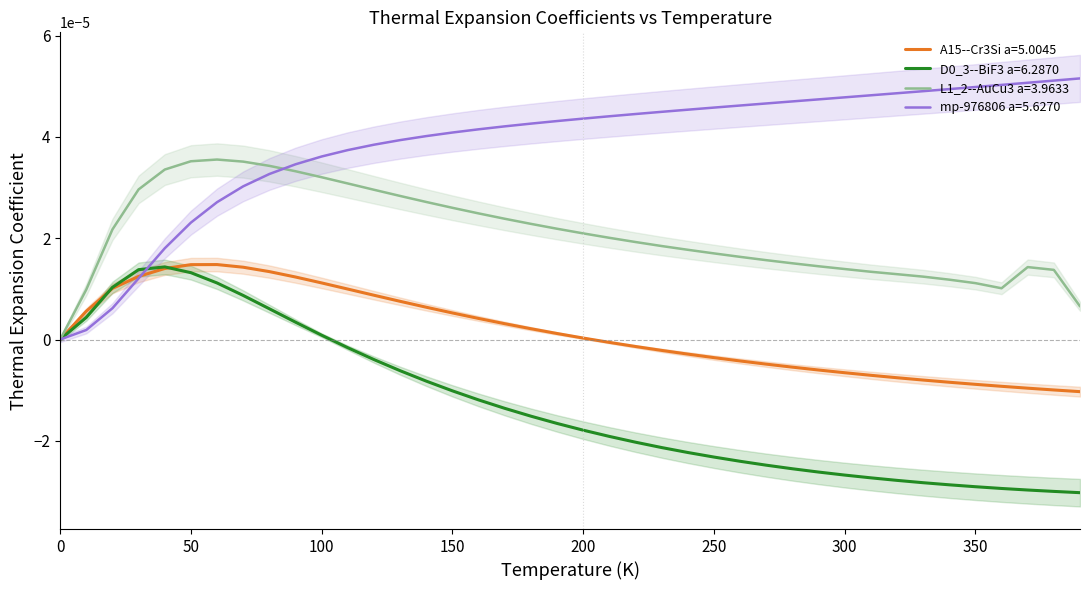

How many intersections are there between A15--Cr3Si a=5.0045 and D0_3--BiF3 a=6.2870?

2